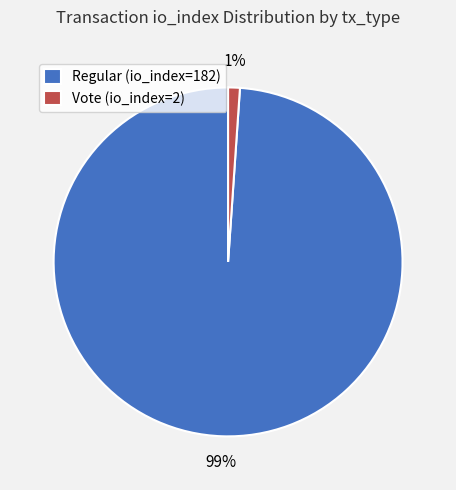

To the nearest percent, what is the difference between the largest and smallest slice percentages?

98%